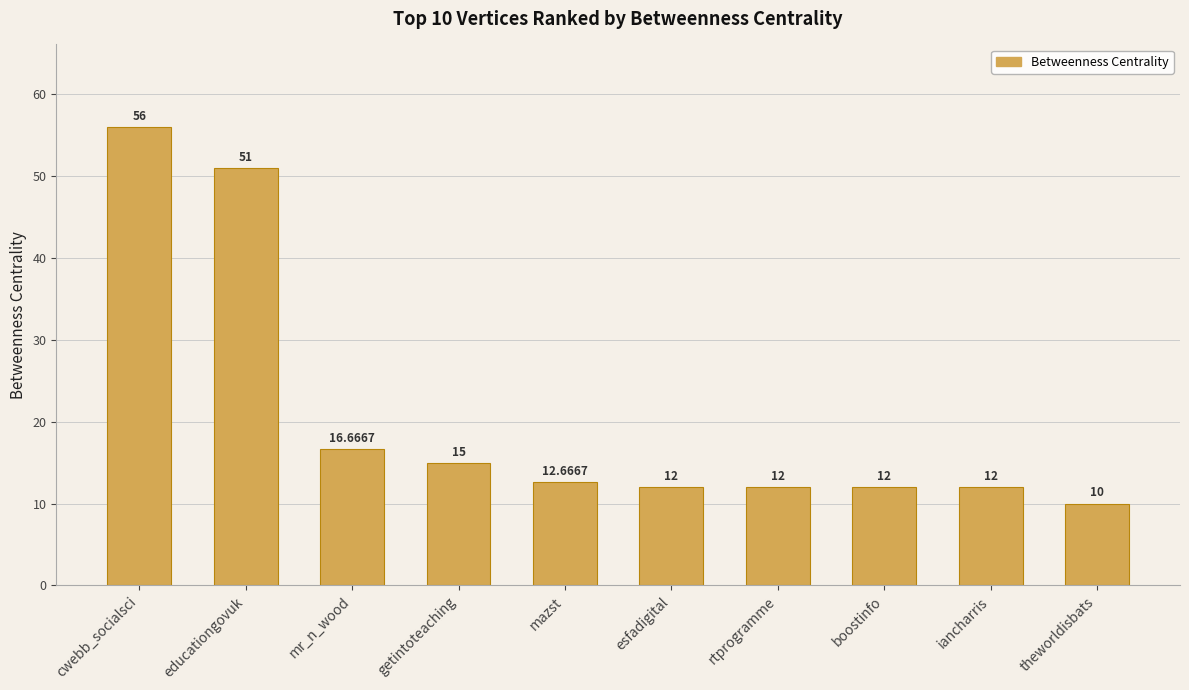

What is the greatest value displayed?

56.0